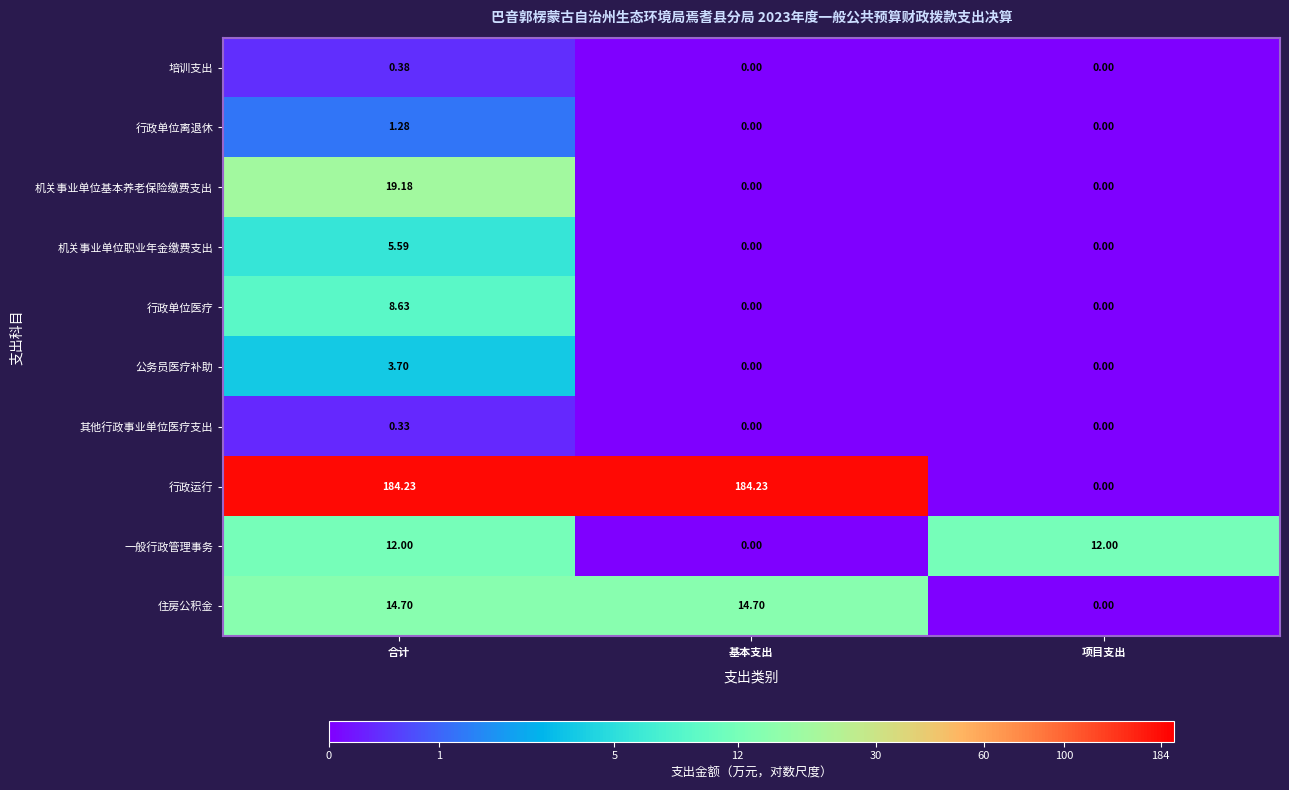

At which category is the sum across all series the highest?

合计